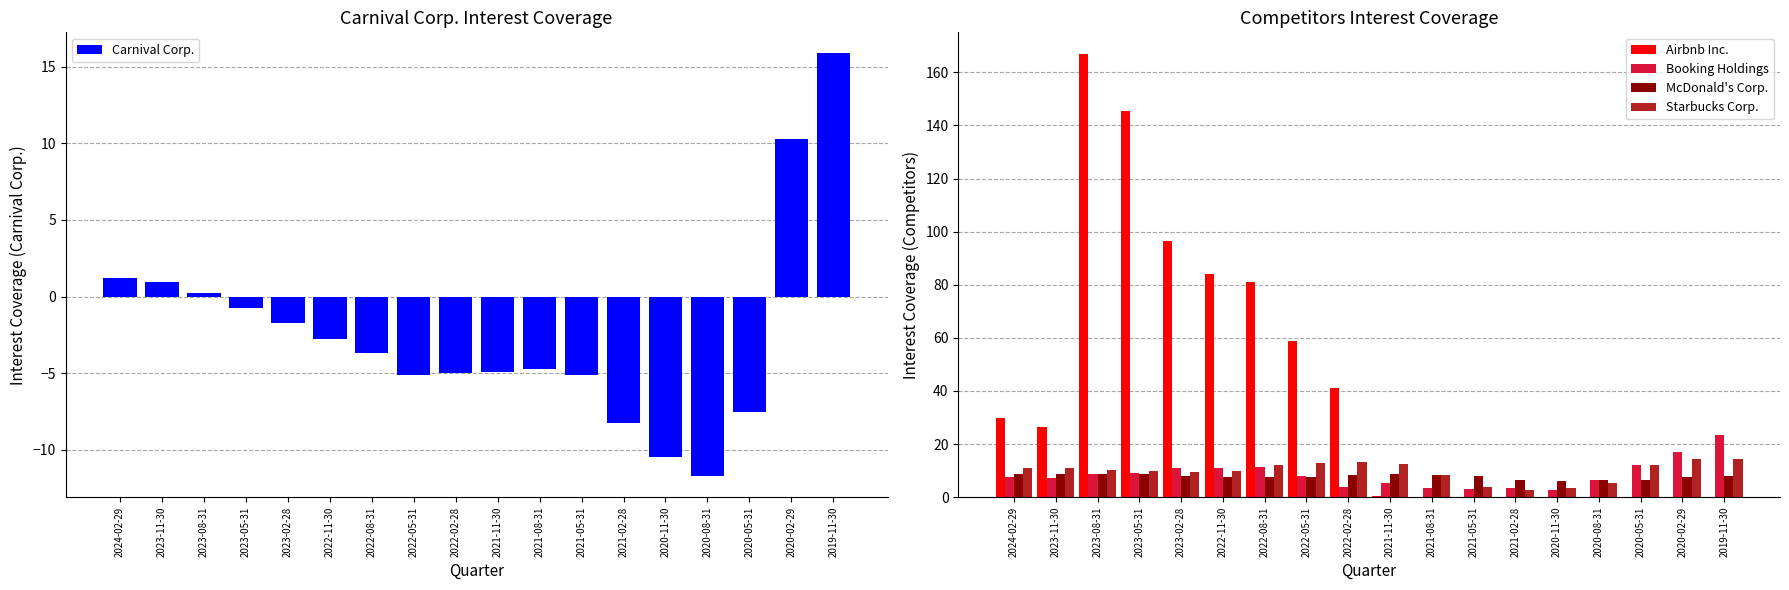

What position from the right is 2020-08-31?

4